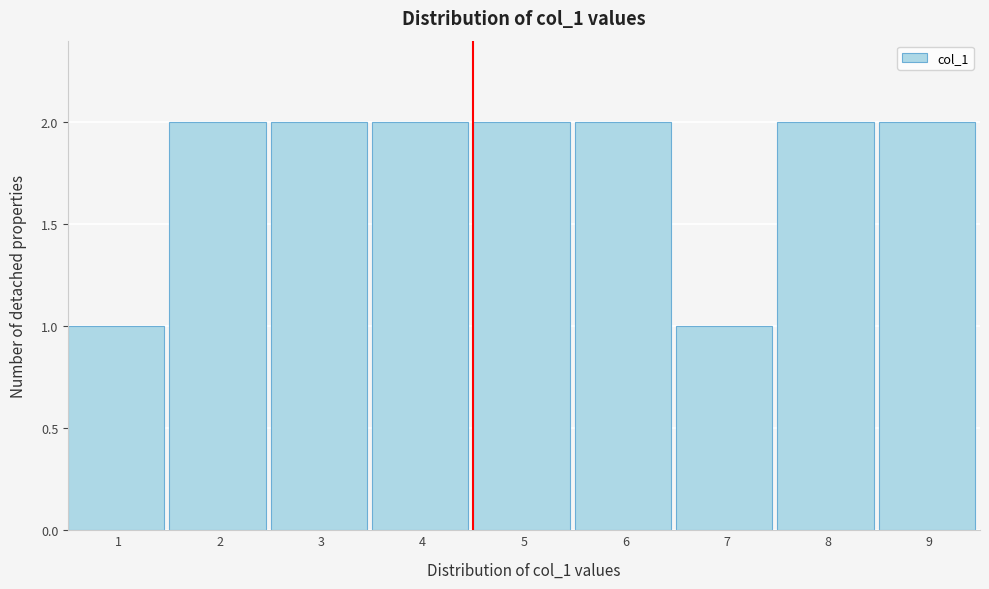

Reading left to right, what are all the values shown in this chart?

1=1	2=2	3=2	4=2	5=2	6=2	7=1	8=2	9=2